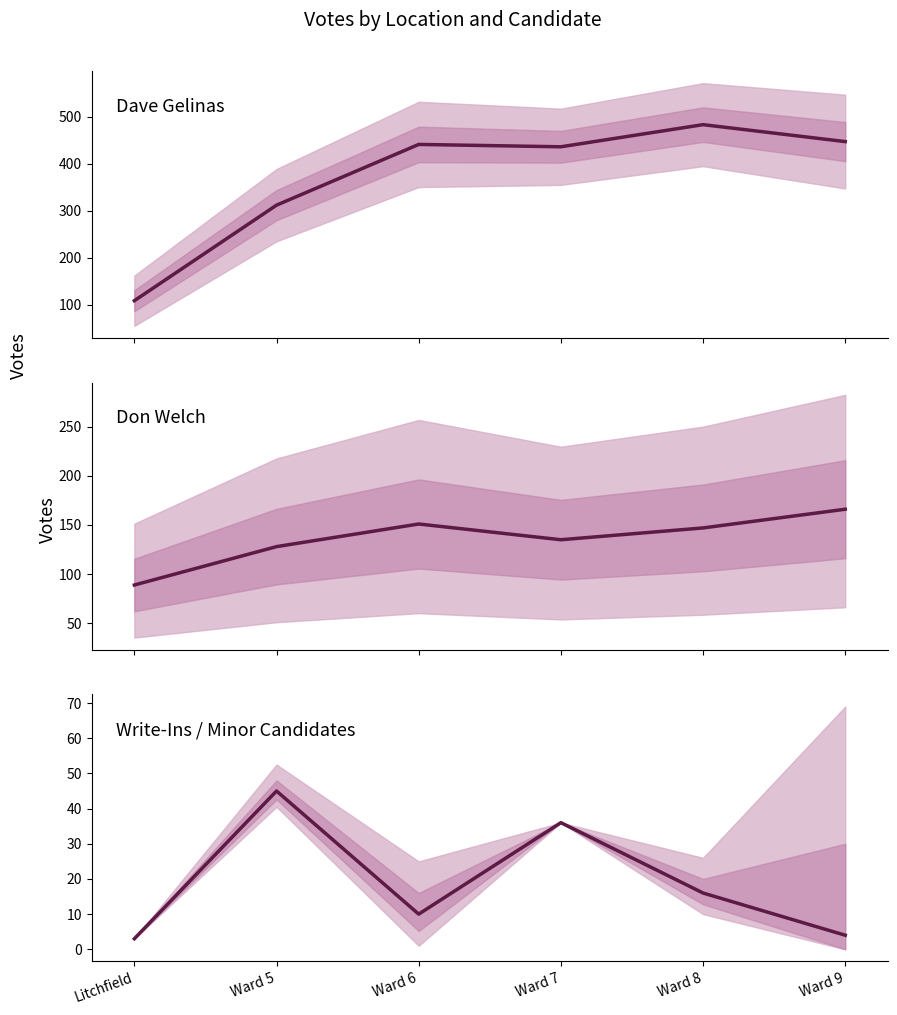

True or false: Don Welch has a value of 147 at Ward 8.

True